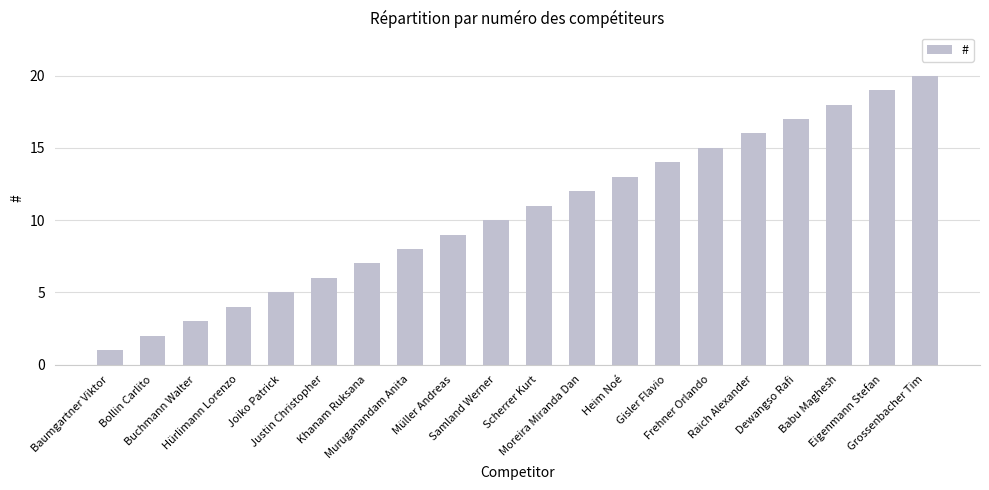

Reading left to right, transcribe all the data shown in this chart.

Baumgartner Viktor=1	Bollin Carlito=2	Buchmann Walter=3	Hürlimann Lorenzo=4	Joiko Patrick=5	Justin Christopher=6	Khanam Ruksana=7	Muruganandam Anita=8	Müller Andreas=9	Samland Werner=10	Scherrer Kurt=11	Moreira Miranda Dan=12	Heim Noé=13	Gisler Flavio=14	Frehner Orlando=15	Raich Alexander=16	Dewangso Rafi=17	Babu Maghesh=18	Eigenmann Stefan=19	Grossenbacher Tim=20